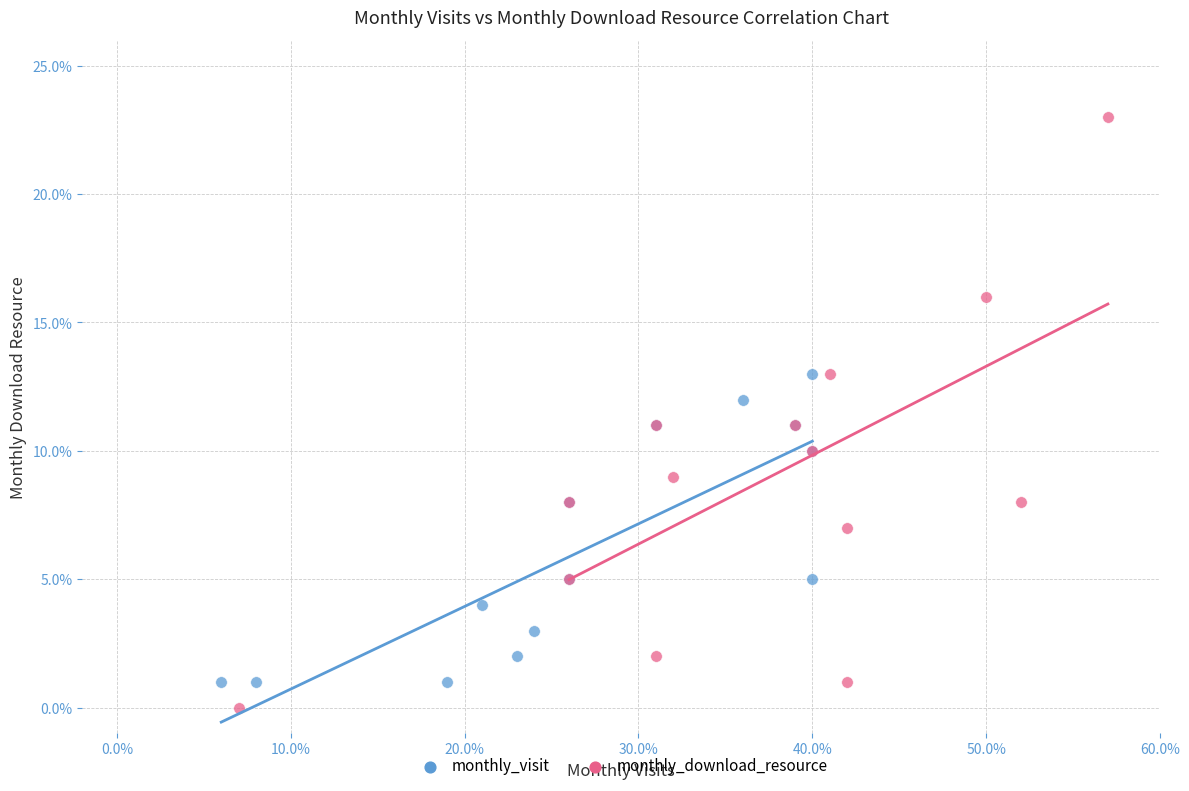

What are all the series names shown in the legend?

monthly_visit, monthly_download_resource